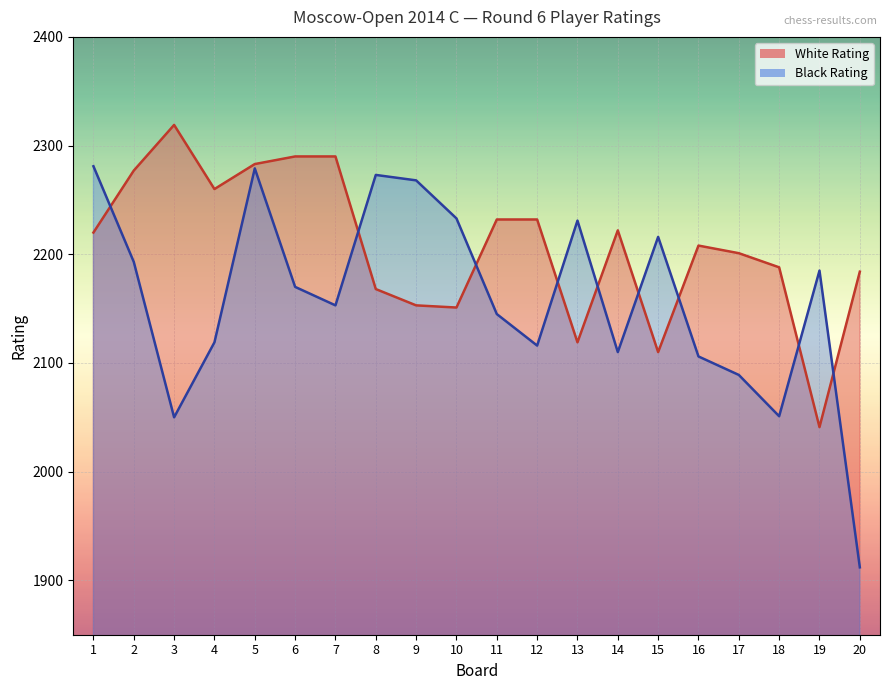

What is the sum of the Black Rating values at 17 and 5?

4368